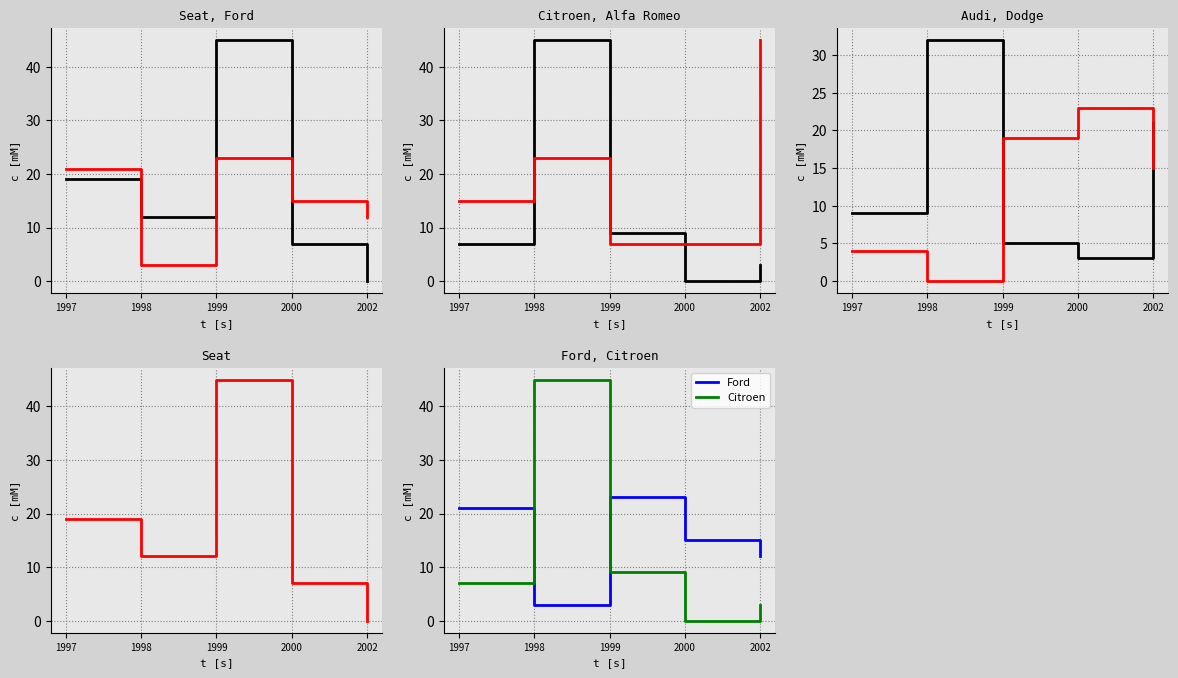

What is the average value of the Alfa Romeo series?

19